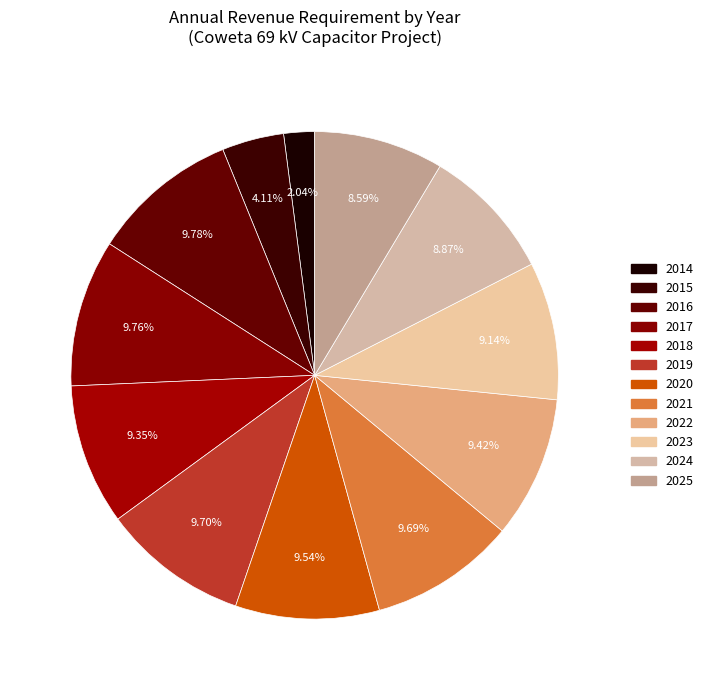

Combined, what portion of the pie is 2022 and 2014?

11.5%